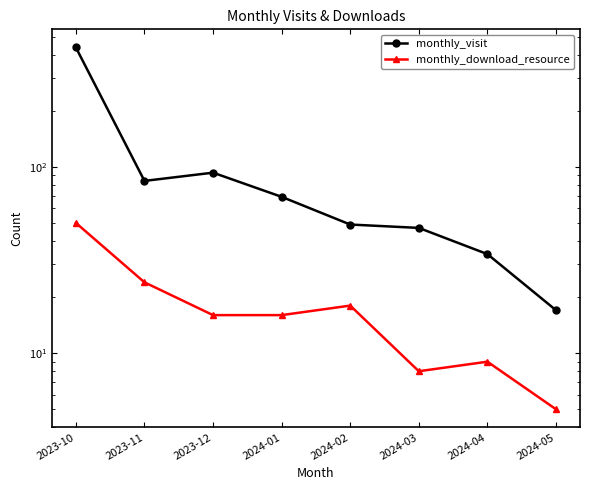

What is the sum of the monthly_download_resource values at 2024-03 and 2024-02?

26